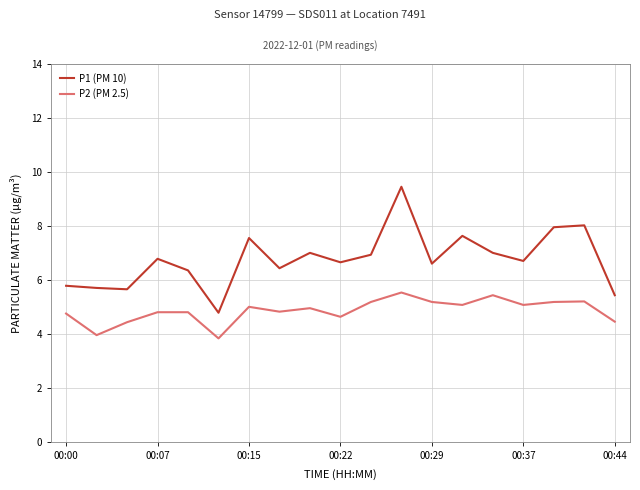

What is the lowest value of the P1 (PM 10) series?

4.8